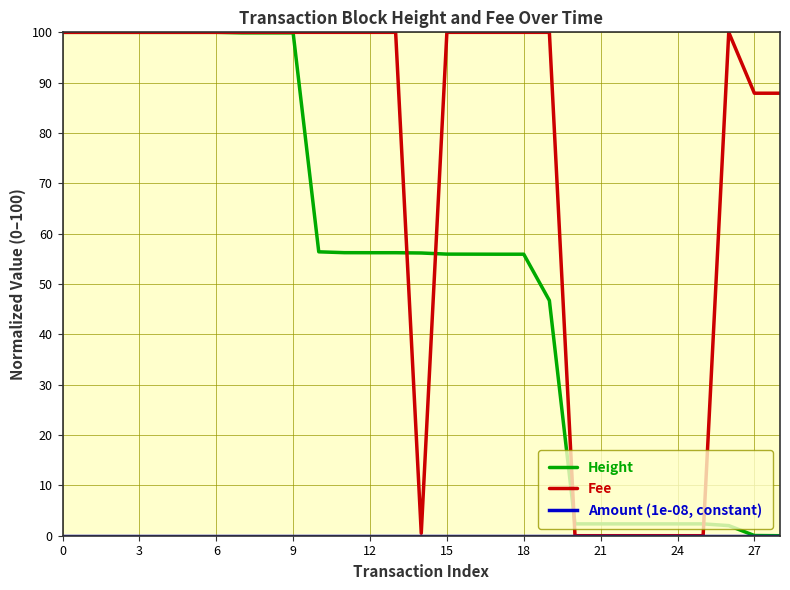

Which series has the largest total across all categories?

Fee